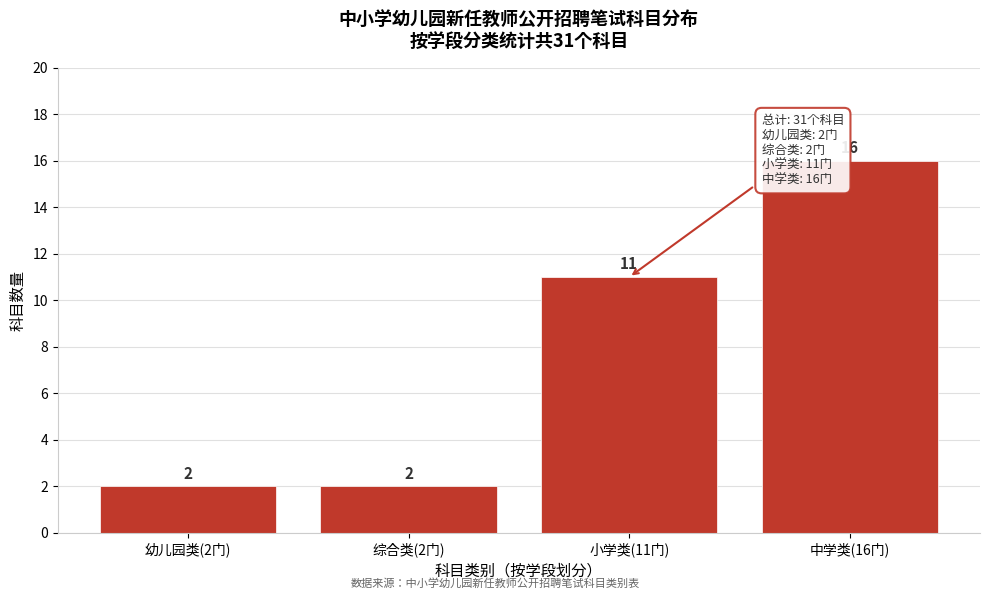

Reading left to right, list all the values displayed in this chart.

幼儿园类(2门)=2	综合类(2门)=2	小学类(11门)=11	中学类(16门)=16